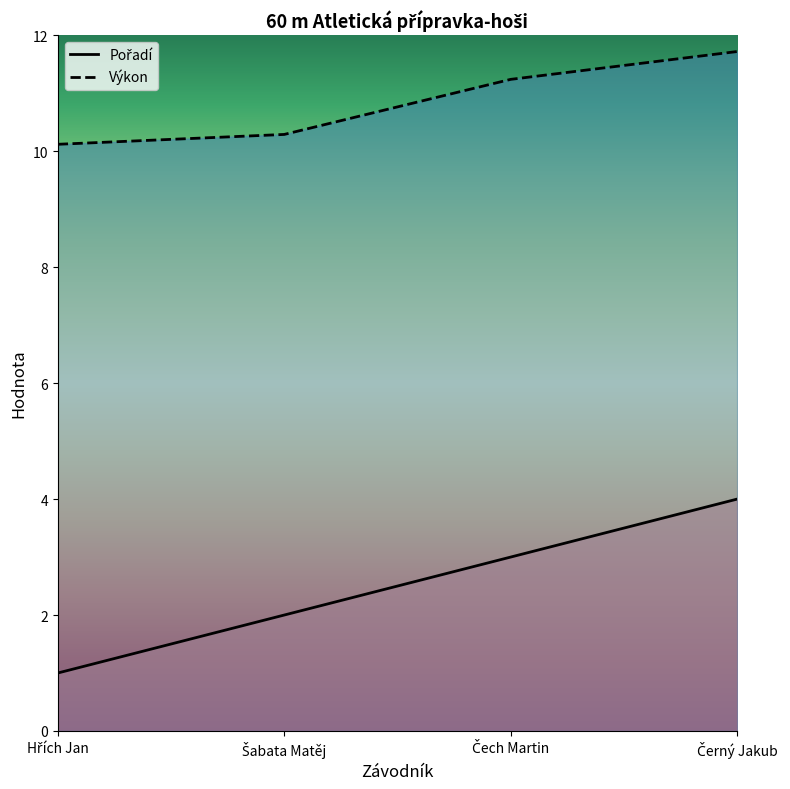

What is the maximum value shown in the chart?

11.7